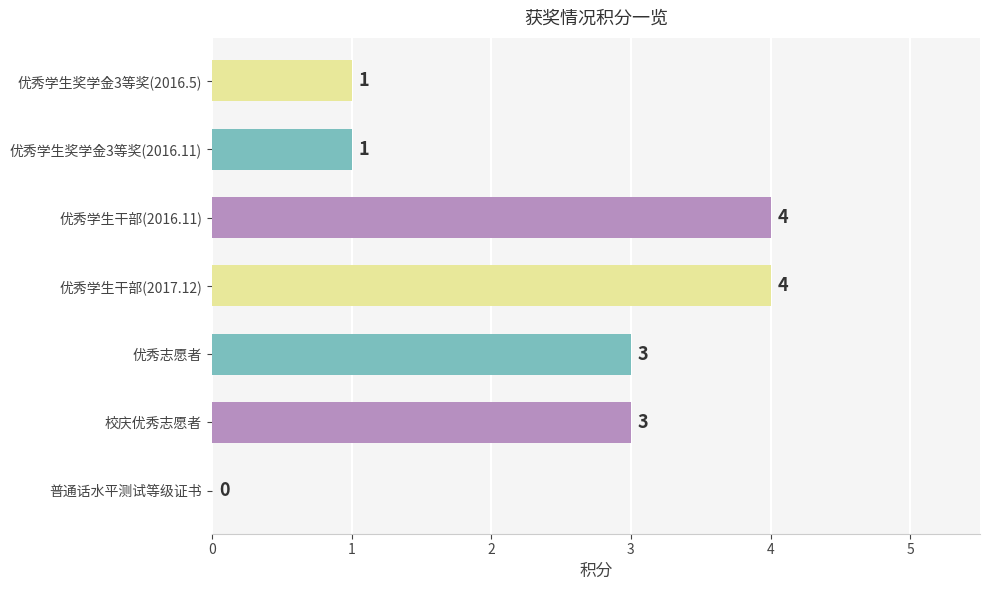

Reading top to bottom, transcribe all the data shown in this chart.

优秀学生奖学金3等奖(2016.5)=1	优秀学生奖学金3等奖(2016.11)=1	优秀学生干部(2016.11)=4	优秀学生干部(2017.12)=4	优秀志愿者=3	校庆优秀志愿者=3	普通话水平测试等级证书=0